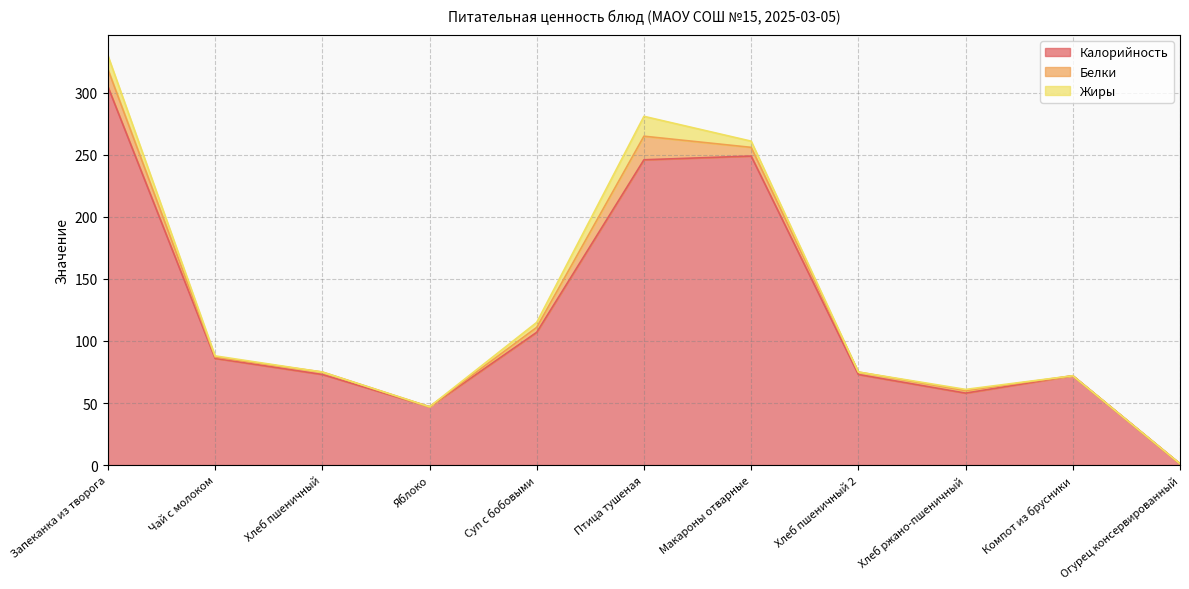

Reading left to right, what are all the values shown in this chart?

Калорийность: Запеканка из творога=305.0	Чай с молоком=86.0	Хлеб пшеничный=73.0	Яблоко=47.0	Суп с бобовыми=107.0	Птица тушеная=246.0	Макароны отварные=249.0	Хлеб пшеничный 2=73.0	Хлеб ржано-пшеничный=58.0	Компот из брусники=72.0	Огурец консервированный=1.0
Белки: Запеканка из творога=14.0	Чай с молоком=1.0	Хлеб пшеничный=2.0	Яблоко=0.0	Суп с бобовыми=4.0	Птица тушеная=19.0	Макароны отварные=7.0	Хлеб пшеничный 2=2.0	Хлеб ржано-пшеничный=2.0	Компот из брусники=0.0	Огурец консервированный=0.1
Жиры: Запеканка из творога=11.0	Чай с молоком=1.0	Хлеб пшеничный=0.0	Яблоко=0.0	Суп с бобовыми=4.0	Птица тушеная=16.0	Макароны отварные=5.0	Хлеб пшеничный 2=0.0	Хлеб ржано-пшеничный=1.0	Компот из брусники=0.0	Огурец консервированный=0.0